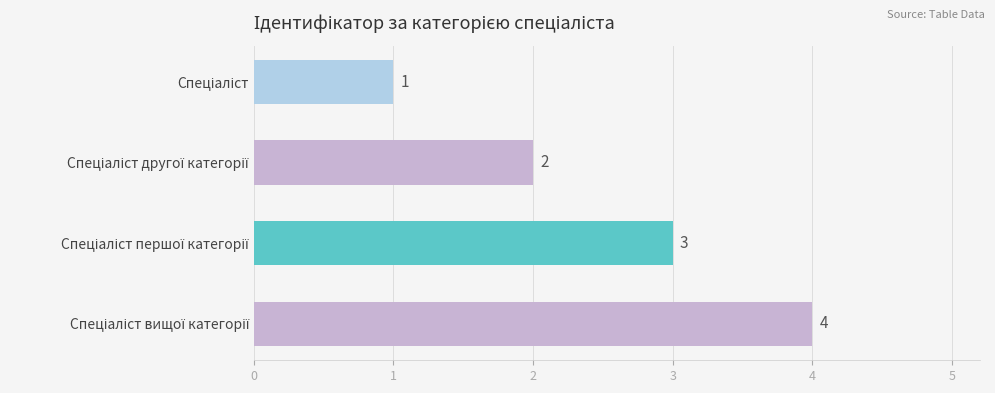

What is the maximum value shown in the chart?

4